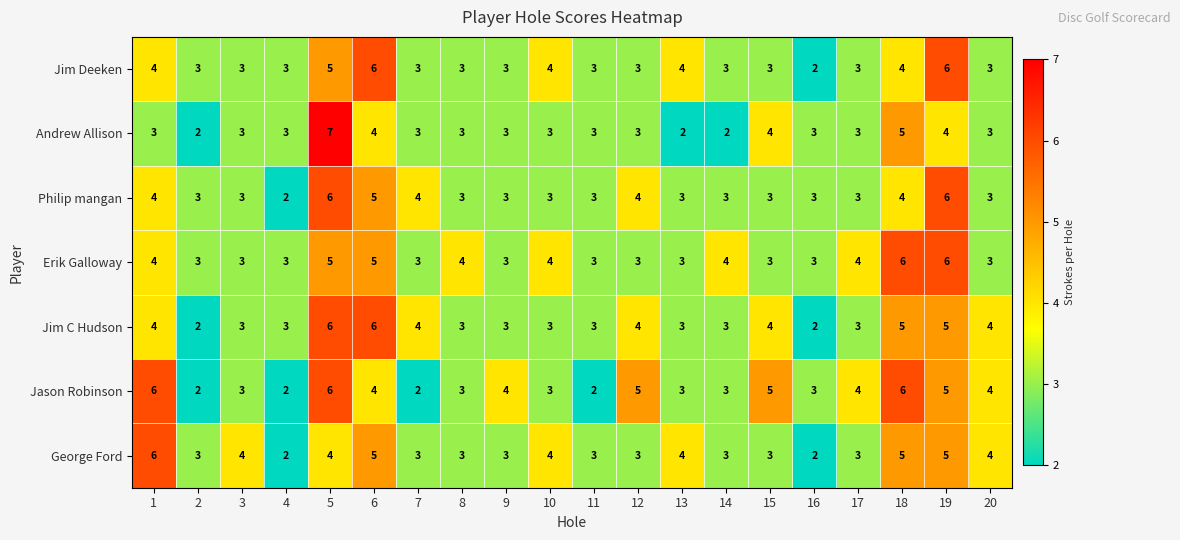

Count the number of data series in this chart.

7